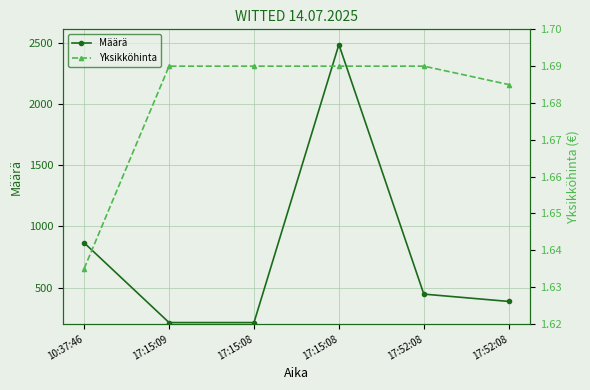

At 17:15:09, list the series in order from smallest to largest.

Yksikköhinta, Määrä